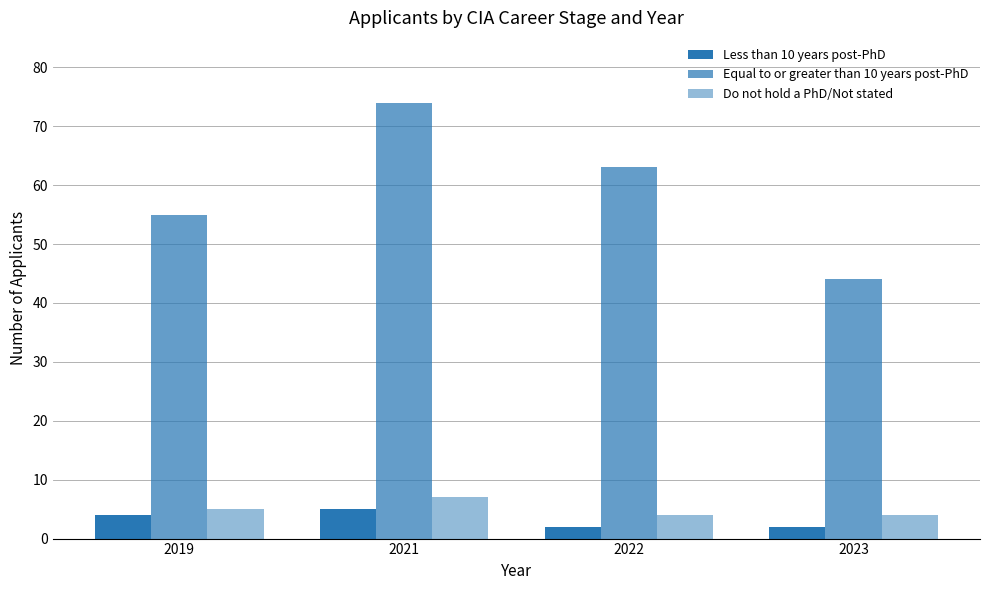

List the labels in order of Do not hold a PhD/Not stated value, largest first.

2021, 2019, 2022, 2023